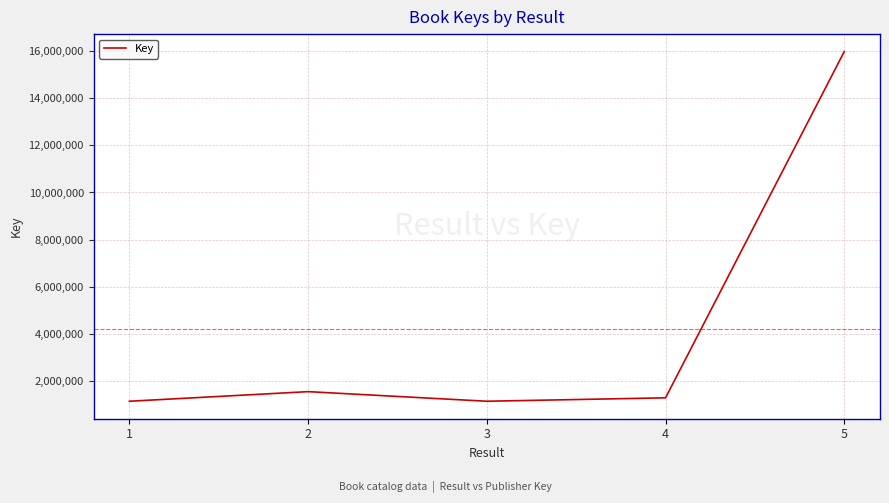

How many lines are shown in the chart?

1